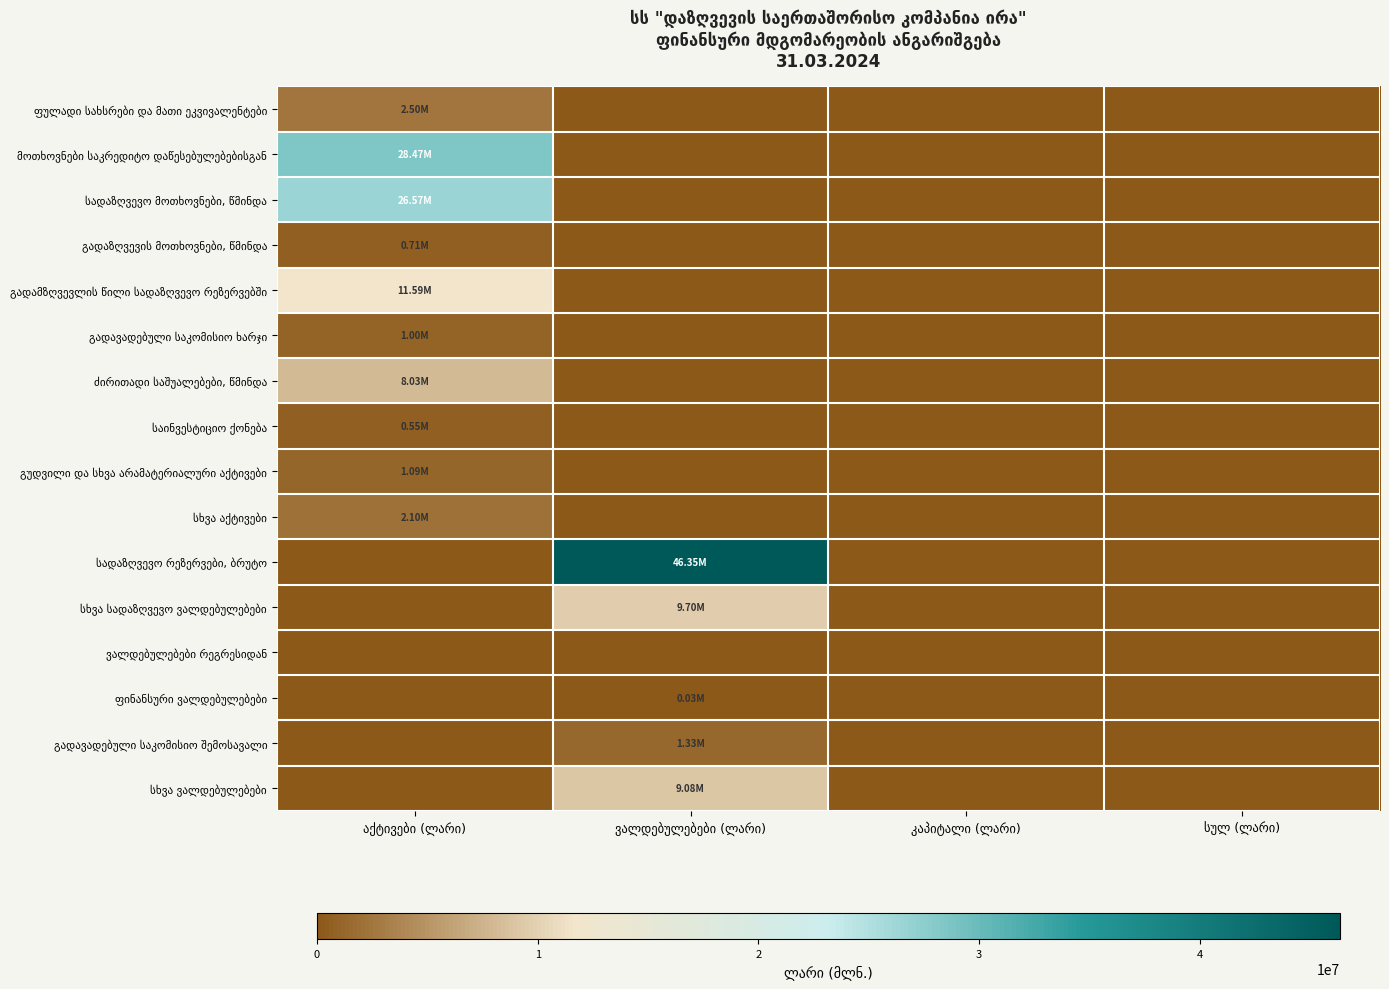

What is the total value across all series at აქტივები (ლარი)?

82623428.4